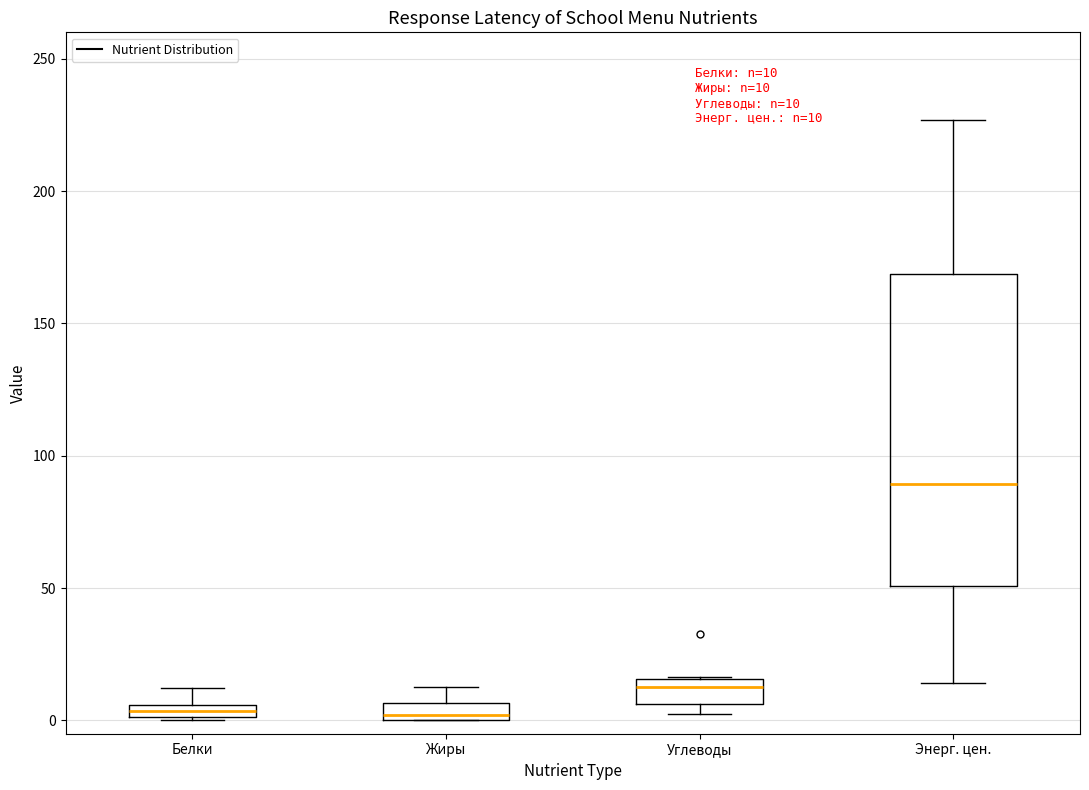

Which box is the tallest, from its lower edge to its upper edge?

Энерг. цен.